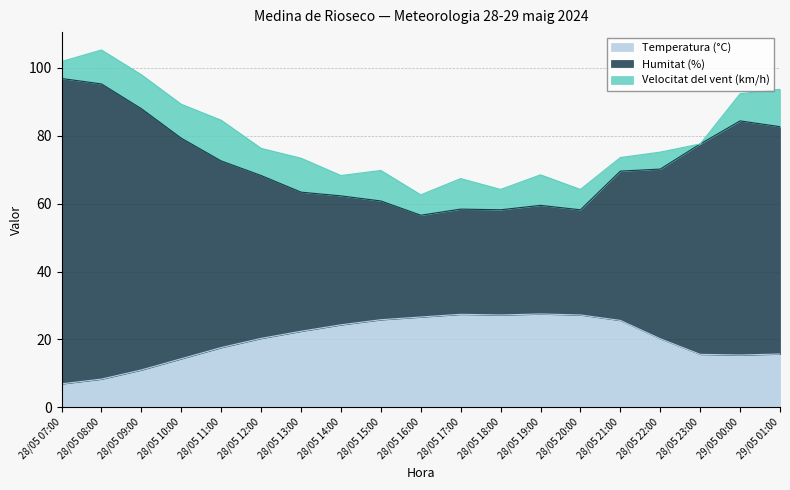

Is it true that Temperatura (°C) equals 27.7 at 28/05 11:00?

False